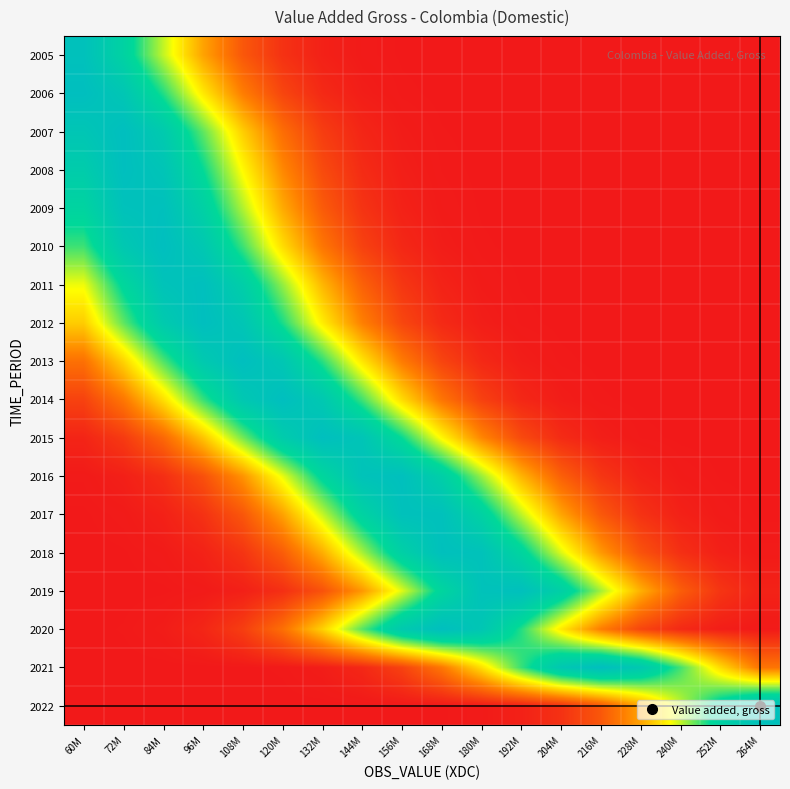

Reading left to right, extract all data points from this chart.

2005: 60M=1.0	72M=0.8	84M=0.6	96M=0.3	108M=0.2	120M=0.1	132M=0.0	144M=0.0	156M=0.0	168M=0.0	180M=0.0	192M=0.0	204M=0.0	216M=0.0	228M=0.0	240M=0.0	252M=0.0	264M=0.0
2006: 60M=1.0	72M=0.9	84M=0.7	96M=0.5	108M=0.2	120M=0.1	132M=0.0	144M=0.0	156M=0.0	168M=0.0	180M=0.0	192M=0.0	204M=0.0	216M=0.0	228M=0.0	240M=0.0	252M=0.0	264M=0.0
2007: 60M=0.9	72M=1.0	84M=0.9	96M=0.7	108M=0.4	120M=0.2	132M=0.1	144M=0.0	156M=0.0	168M=0.0	180M=0.0	192M=0.0	204M=0.0	216M=0.0	228M=0.0	240M=0.0	252M=0.0	264M=0.0
2008: 60M=0.9	72M=1.0	84M=0.9	96M=0.7	108M=0.5	120M=0.3	132M=0.1	144M=0.0	156M=0.0	168M=0.0	180M=0.0	192M=0.0	204M=0.0	216M=0.0	228M=0.0	240M=0.0	252M=0.0	264M=0.0
2009: 60M=0.8	72M=1.0	84M=1.0	96M=0.8	108M=0.6	120M=0.3	132M=0.2	144M=0.1	156M=0.0	168M=0.0	180M=0.0	192M=0.0	204M=0.0	216M=0.0	228M=0.0	240M=0.0	252M=0.0	264M=0.0
2010: 60M=0.7	72M=0.9	84M=1.0	96M=0.9	108M=0.7	120M=0.4	132M=0.2	144M=0.1	156M=0.0	168M=0.0	180M=0.0	192M=0.0	204M=0.0	216M=0.0	228M=0.0	240M=0.0	252M=0.0	264M=0.0
2011: 60M=0.5	72M=0.8	84M=1.0	96M=1.0	108M=0.9	120M=0.6	132M=0.4	144M=0.2	156M=0.1	168M=0.0	180M=0.0	192M=0.0	204M=0.0	216M=0.0	228M=0.0	240M=0.0	252M=0.0	264M=0.0
2012: 60M=0.4	72M=0.7	84M=0.9	96M=1.0	108M=0.9	120M=0.7	132M=0.5	144M=0.3	156M=0.1	168M=0.0	180M=0.0	192M=0.0	204M=0.0	216M=0.0	228M=0.0	240M=0.0	252M=0.0	264M=0.0
2013: 60M=0.2	72M=0.4	84M=0.7	96M=0.9	108M=1.0	120M=0.9	132M=0.7	144M=0.5	156M=0.2	168M=0.1	180M=0.0	192M=0.0	204M=0.0	216M=0.0	228M=0.0	240M=0.0	252M=0.0	264M=0.0
2014: 60M=0.1	72M=0.2	84M=0.4	96M=0.7	108M=0.9	120M=1.0	132M=0.9	144M=0.7	156M=0.4	168M=0.2	180M=0.1	192M=0.0	204M=0.0	216M=0.0	228M=0.0	240M=0.0	252M=0.0	264M=0.0
2015: 60M=0.0	72M=0.1	84M=0.2	96M=0.4	108M=0.6	120M=0.9	132M=1.0	144M=0.9	156M=0.7	168M=0.5	180M=0.3	192M=0.1	204M=0.0	216M=0.0	228M=0.0	240M=0.0	252M=0.0	264M=0.0
2016: 60M=0.0	72M=0.0	84M=0.1	96M=0.1	108M=0.3	120M=0.5	132M=0.8	144M=1.0	156M=1.0	168M=0.8	180M=0.6	192M=0.4	204M=0.2	216M=0.1	228M=0.0	240M=0.0	252M=0.0	264M=0.0
2017: 60M=0.0	72M=0.0	84M=0.0	96M=0.1	108M=0.2	120M=0.3	132M=0.6	144M=0.8	156M=1.0	168M=1.0	180M=0.8	192M=0.6	204M=0.3	216M=0.2	228M=0.1	240M=0.0	252M=0.0	264M=0.0
2018: 60M=0.0	72M=0.0	84M=0.0	96M=0.0	108M=0.1	120M=0.2	132M=0.3	144M=0.6	156M=0.8	168M=1.0	180M=1.0	192M=0.8	204M=0.5	216M=0.3	228M=0.1	240M=0.1	252M=0.0	264M=0.0
2019: 60M=0.0	72M=0.0	84M=0.0	96M=0.0	108M=0.0	120M=0.1	132M=0.1	144M=0.3	156M=0.5	168M=0.8	180M=1.0	192M=1.0	204M=0.8	216M=0.6	228M=0.3	240M=0.2	252M=0.1	264M=0.0
2020: 60M=0.0	72M=0.0	84M=0.0	96M=0.0	108M=0.1	120M=0.2	132M=0.4	144M=0.7	156M=0.9	168M=1.0	180M=0.9	192M=0.7	204M=0.5	216M=0.2	228M=0.1	240M=0.0	252M=0.0	264M=0.0
2021: 60M=0.0	72M=0.0	84M=0.0	96M=0.0	108M=0.0	120M=0.0	132M=0.0	144M=0.0	156M=0.1	168M=0.2	180M=0.4	192M=0.7	204M=0.9	216M=1.0	228M=0.9	240M=0.7	252M=0.4	264M=0.2
2022: 60M=0.0	72M=0.0	84M=0.0	96M=0.0	108M=0.0	120M=0.0	132M=0.0	144M=0.0	156M=0.0	168M=0.0	180M=0.0	192M=0.0	204M=0.1	216M=0.2	228M=0.3	240M=0.6	252M=0.8	264M=1.0